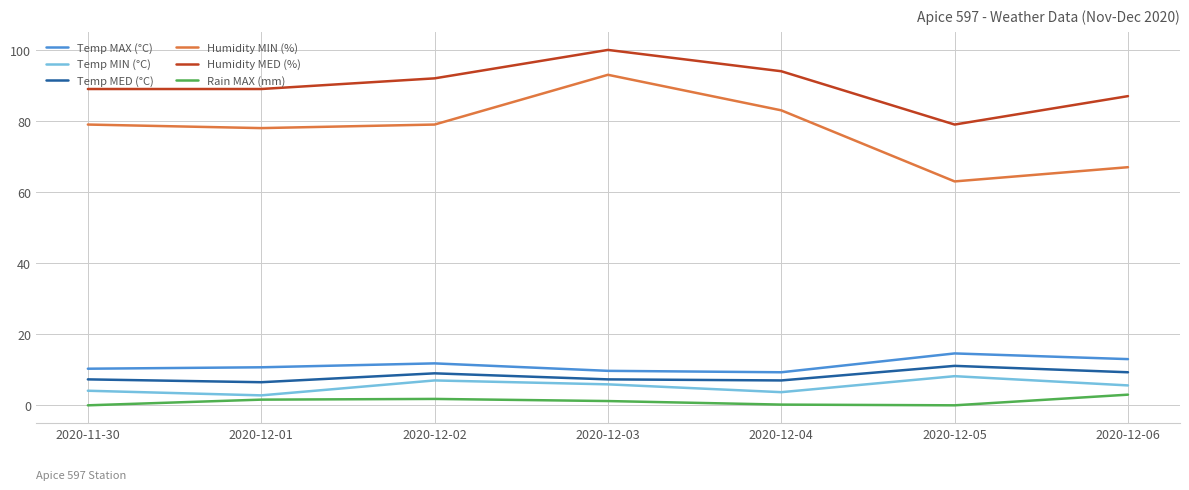

Rank the series at 2020-12-03 from lowest to highest value.

Rain MAX (mm), Temp MIN (°C), Temp MED (°C), Temp MAX (°C), Humidity MIN (%), Humidity MED (%)